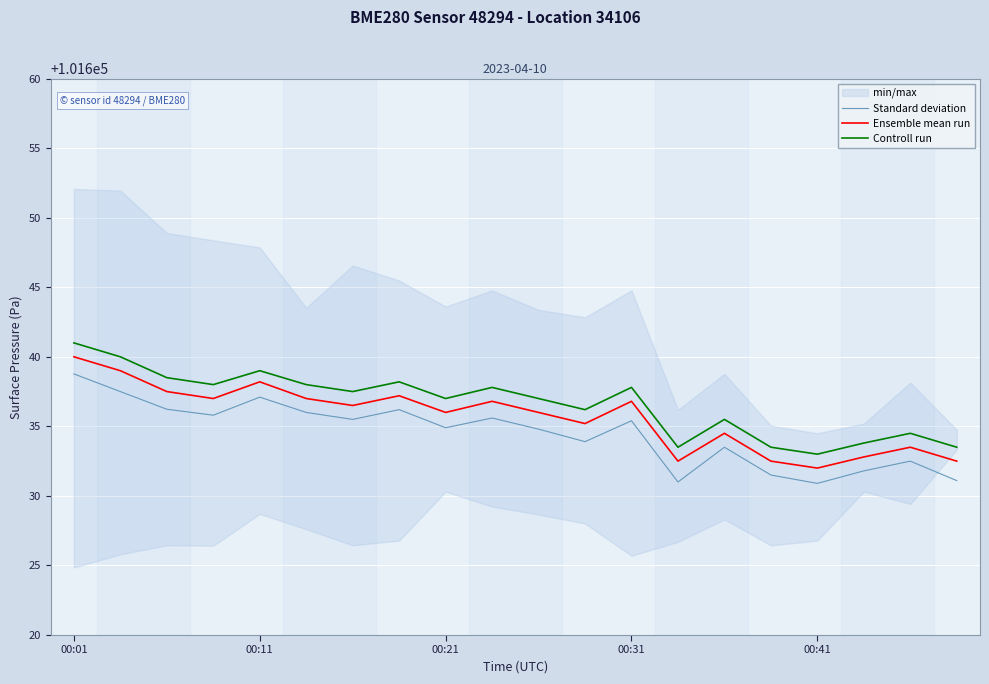

True or false: Ensemble mean run and Standard deviation intersect in this chart.

False